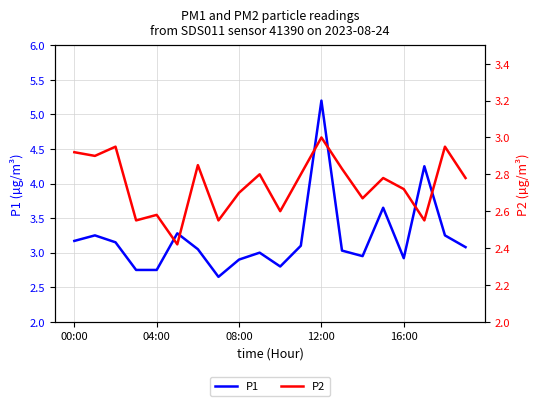

What position from the right is 18?

2